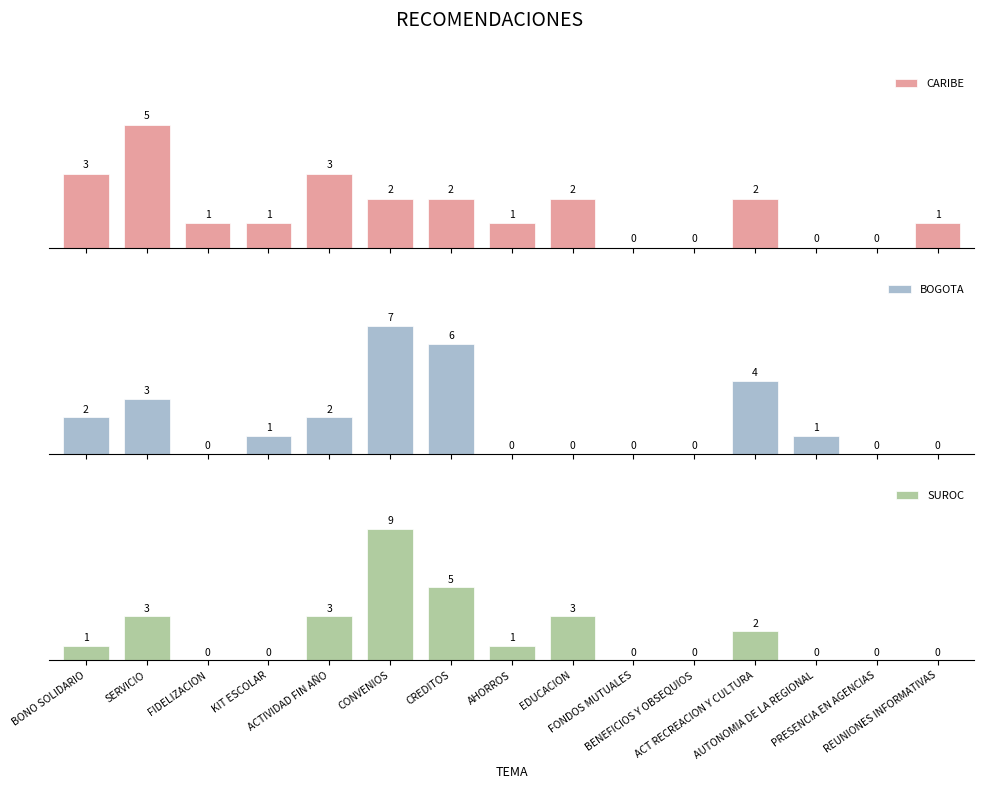

Which category has the highest value in the CARIBE series?

SERVICIO